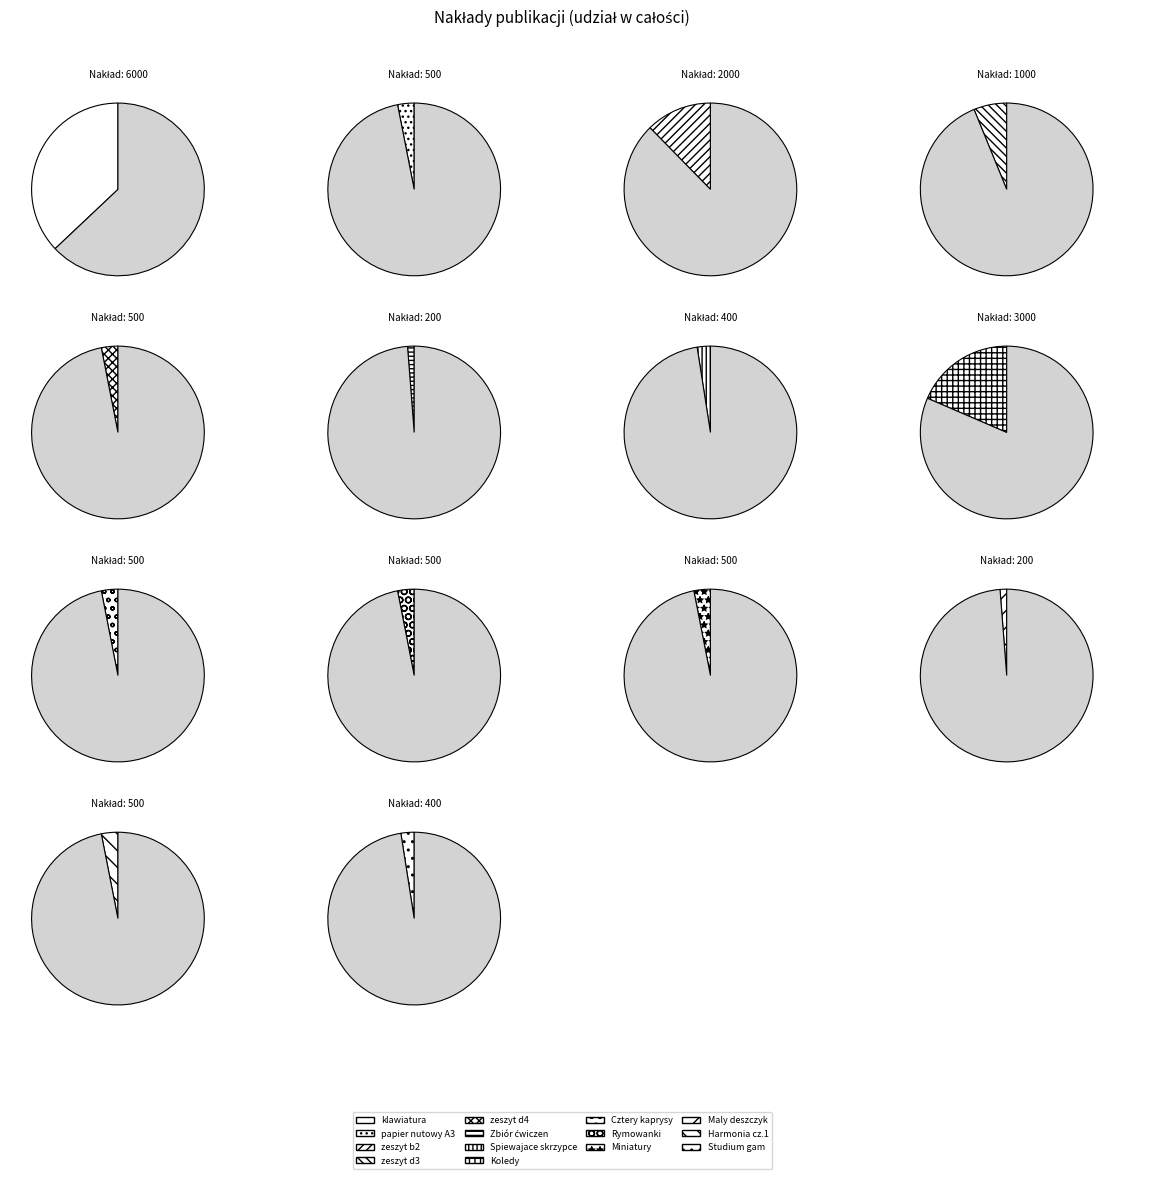

The 2000 slice represents 6% of the pie. True or false?

False